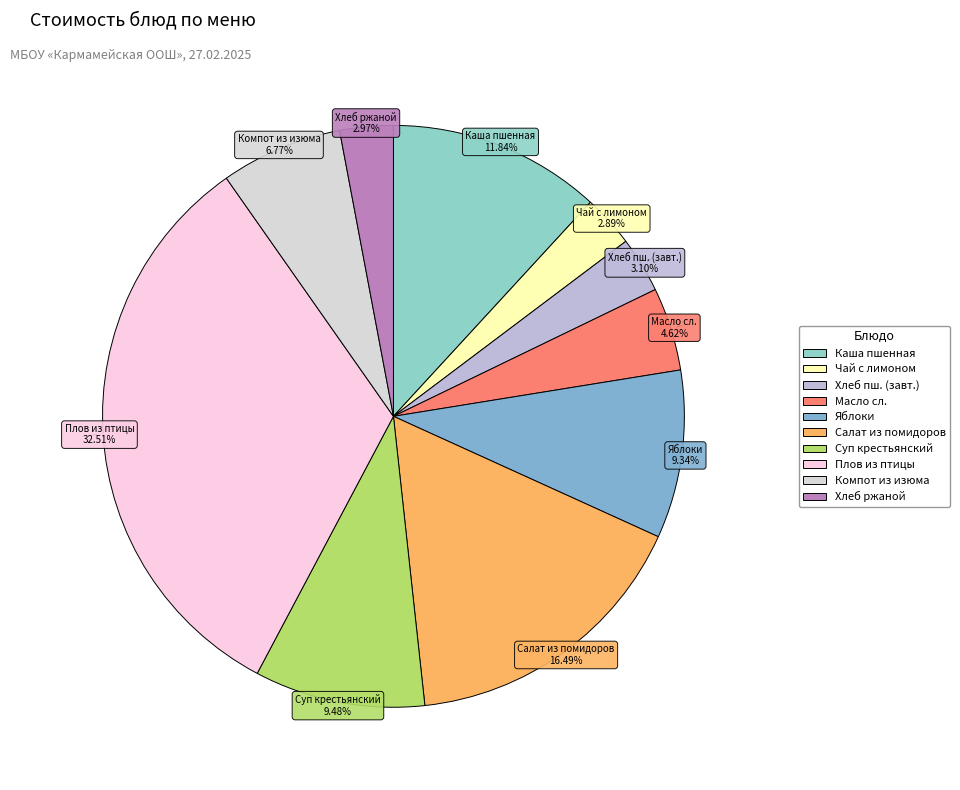

To the nearest percent, what is the difference between the largest and smallest slice percentages?

30%